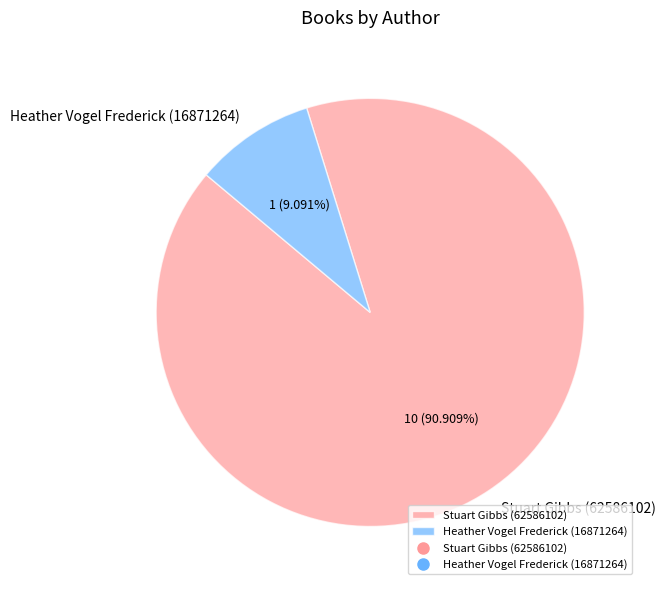

How many segments does this pie chart have?

2